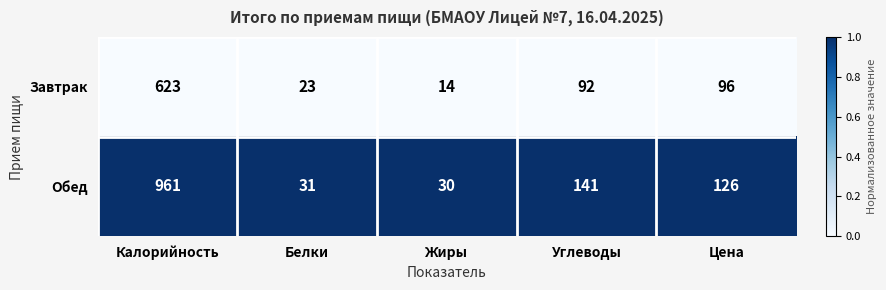

Rank the series by their maximum value, from highest to lowest.

Обед, Завтрак